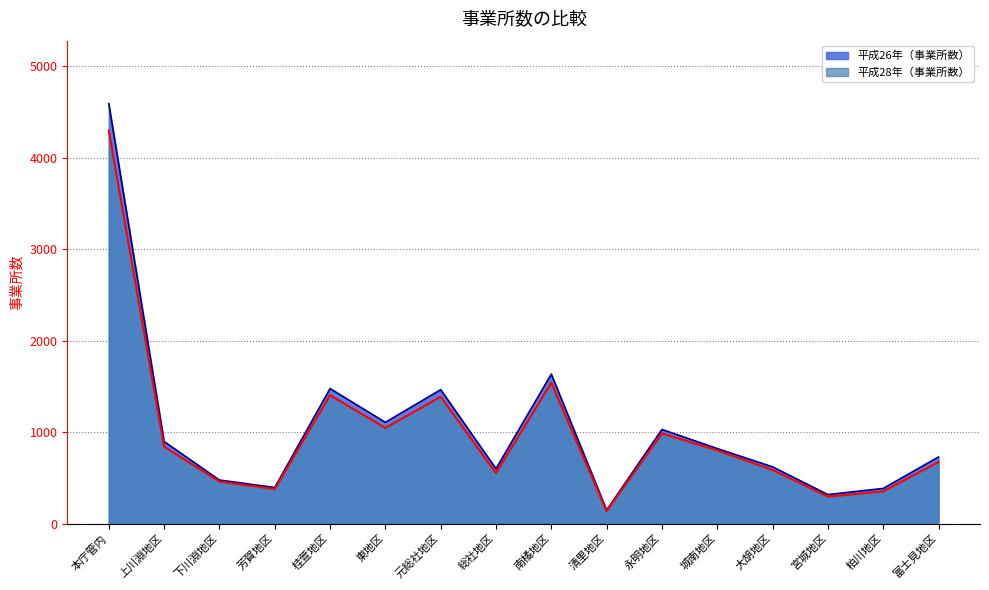

Count the number of data series in this chart.

2